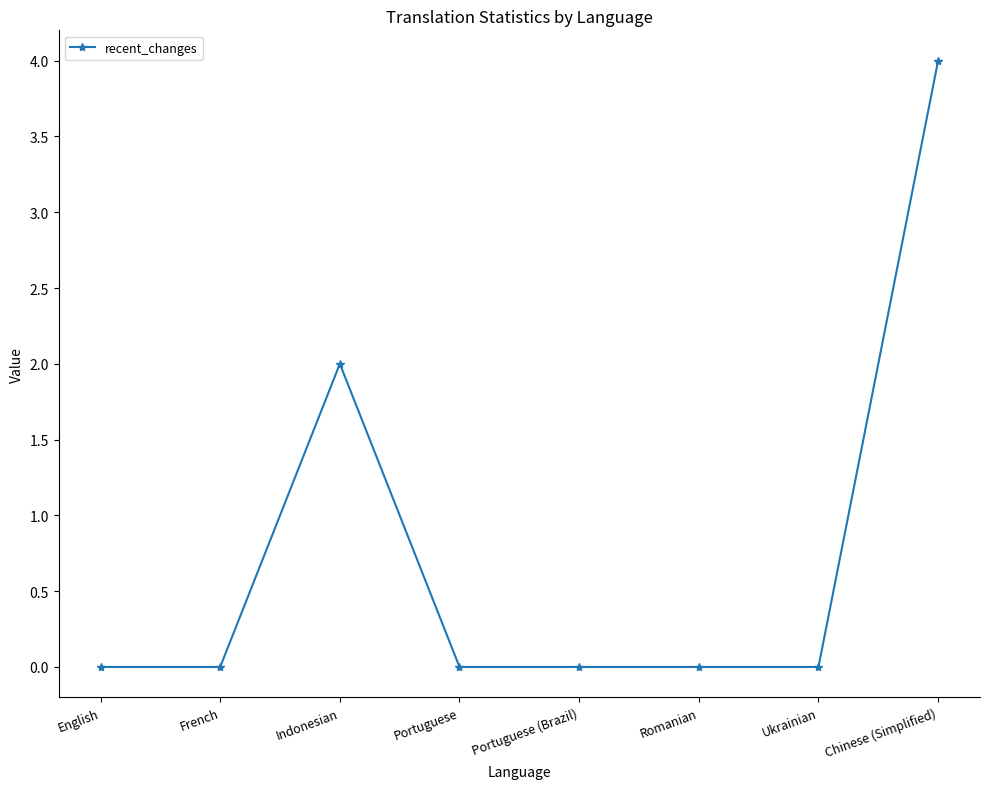

What is the greatest value displayed?

4